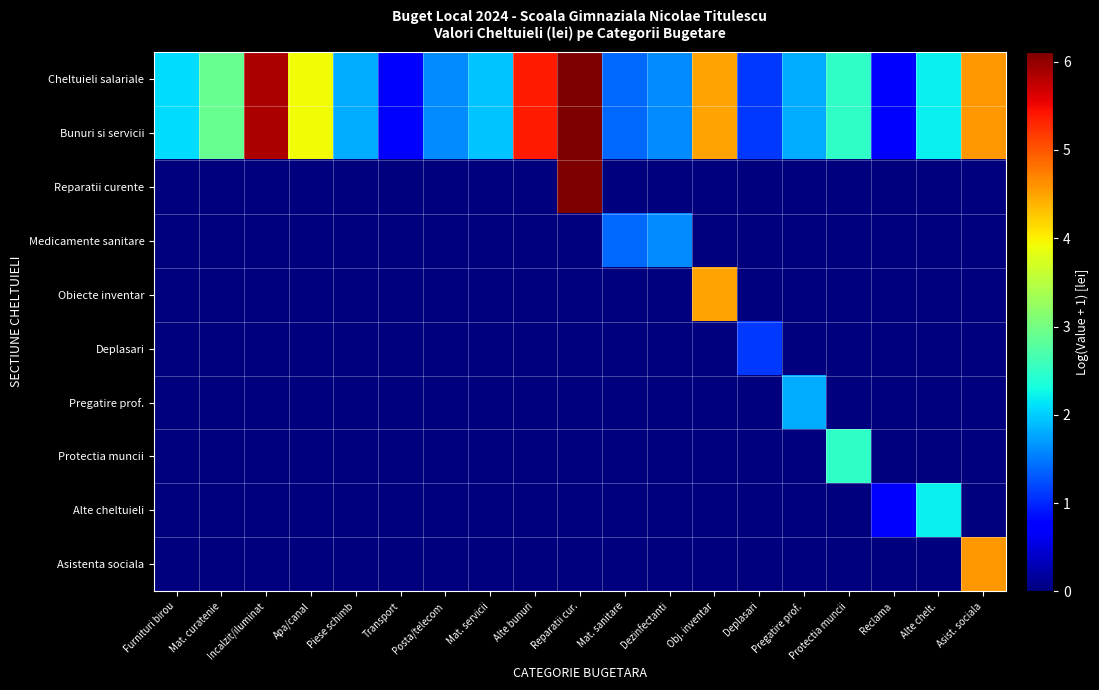

Rank the series by their maximum value, from highest to lowest.

Cheltuieli salariale, Bunuri si servicii, Reparatii curente, Asistenta sociala, Obiecte inventar, Protectia muncii, Alte cheltuieli, Pregatire prof., Medicamente sanitare, Deplasari